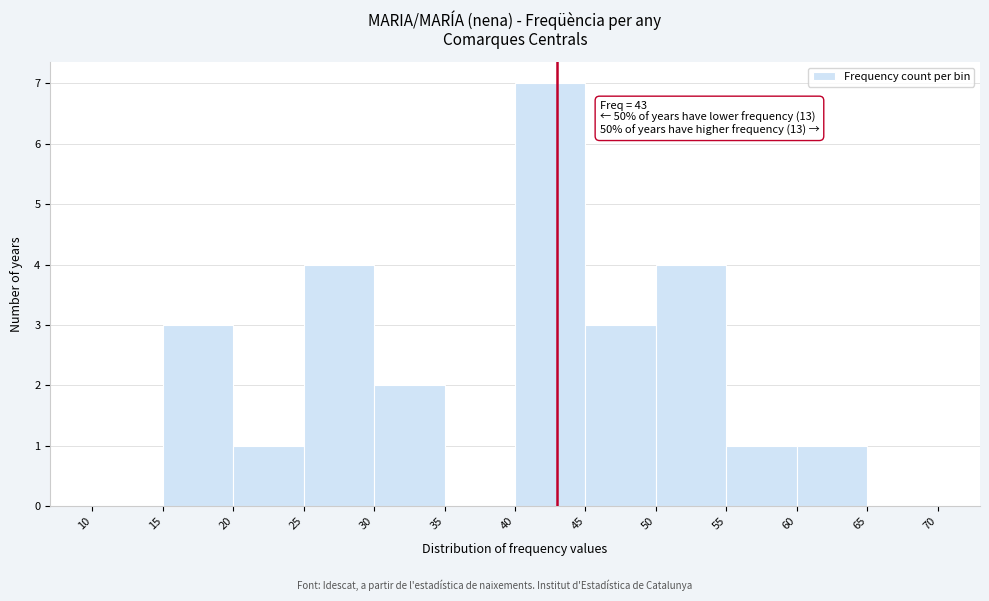

Which range on the x-axis has the tallest bar?

40 to 45